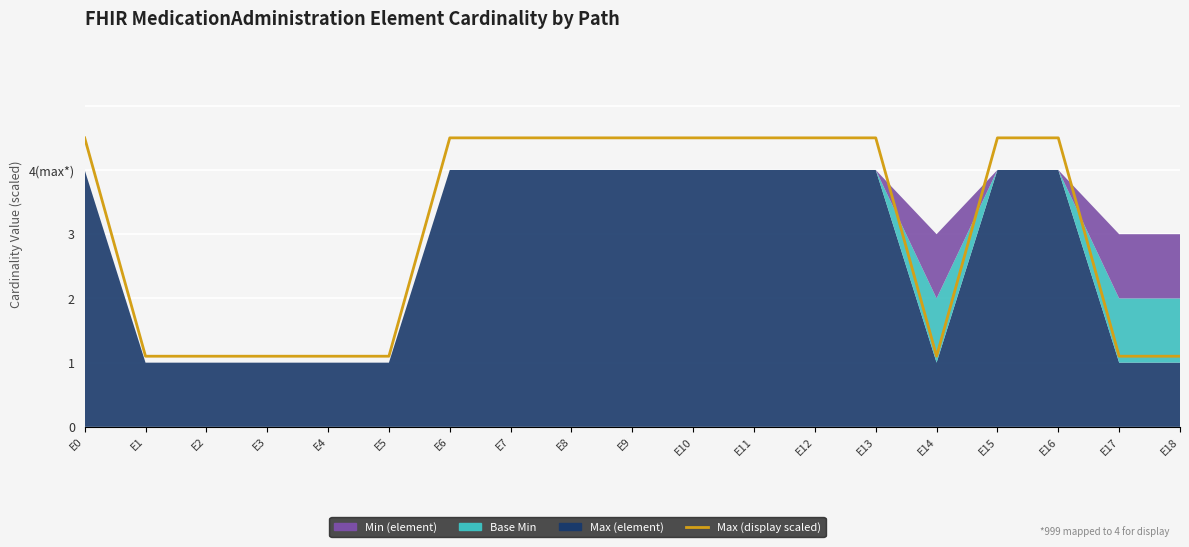

Is it true that the value at E12 is 4.5?

True